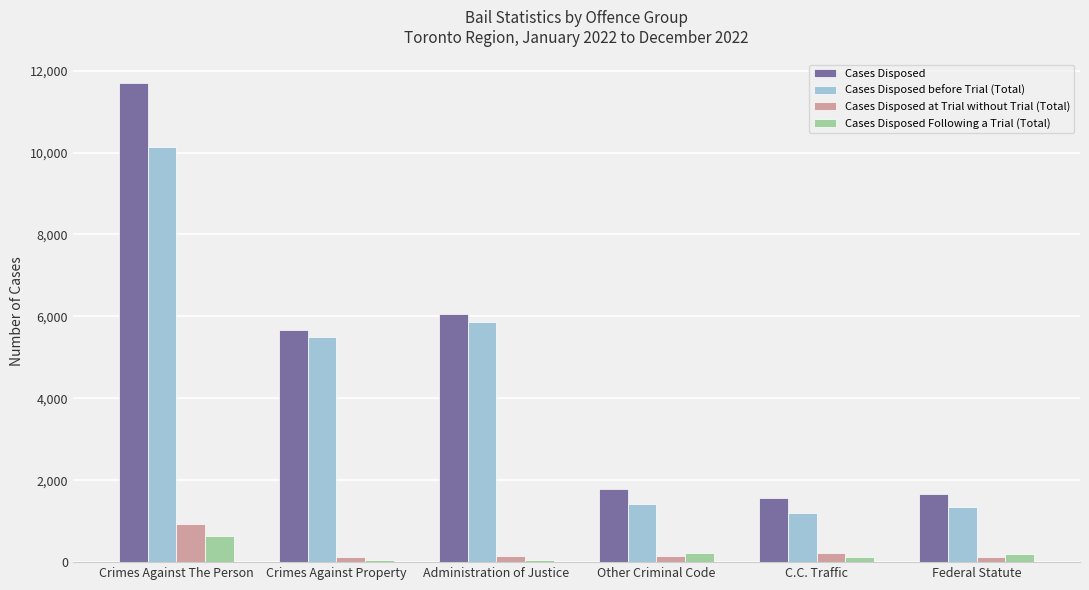

What is the label of the 6th bar from the right?

Crimes Against The Person